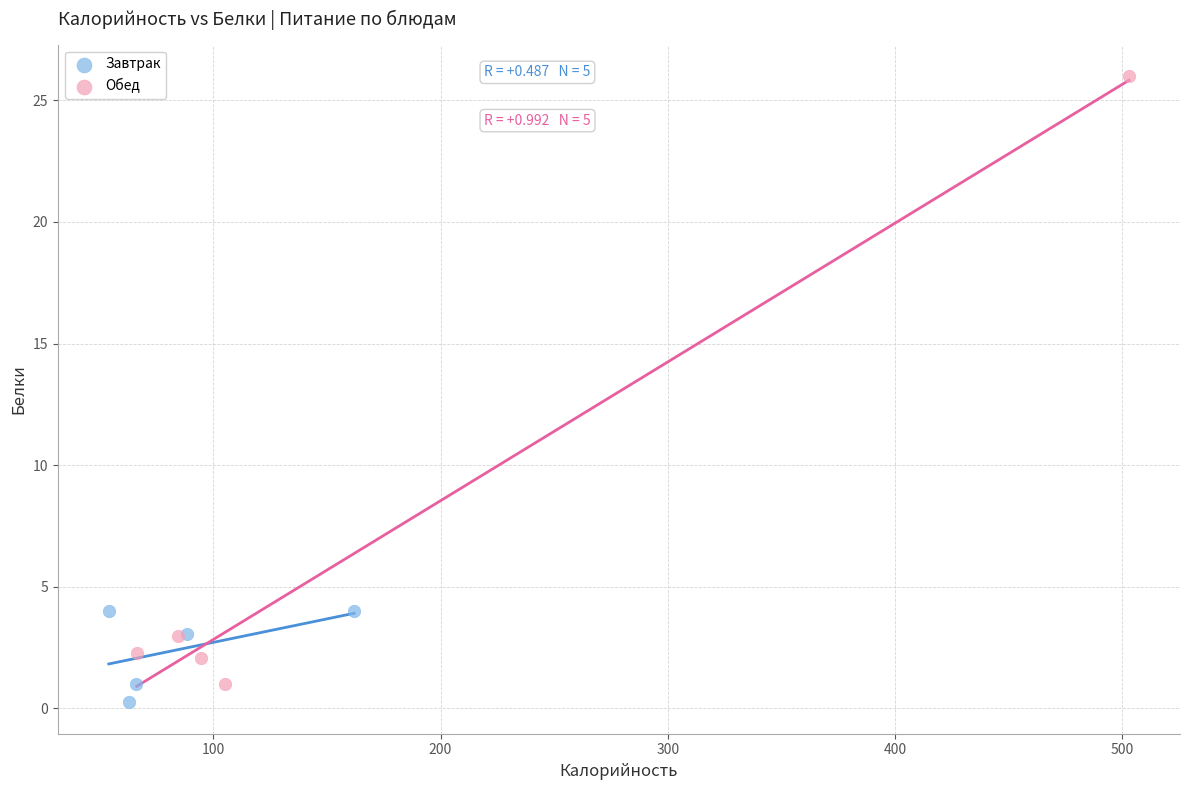

Which series reaches the minimum Y coordinate?

Завтрак